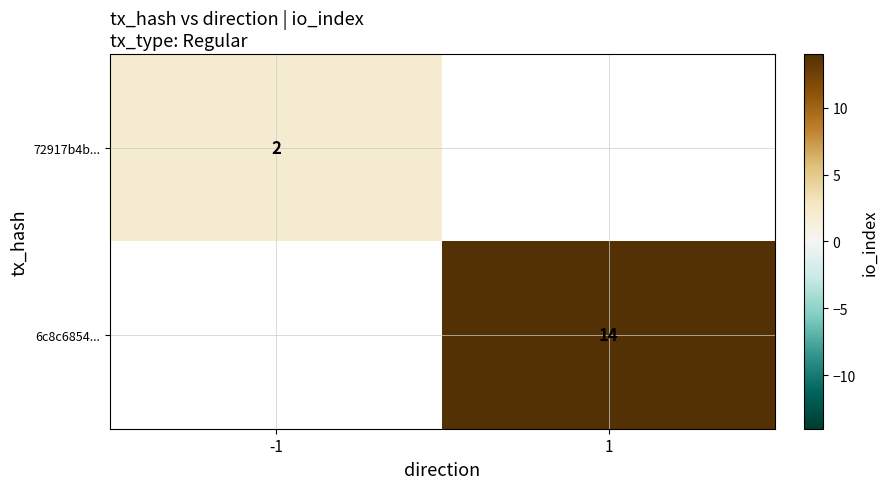

The value of 72917b4b... at -1 is 2. True or false?

True